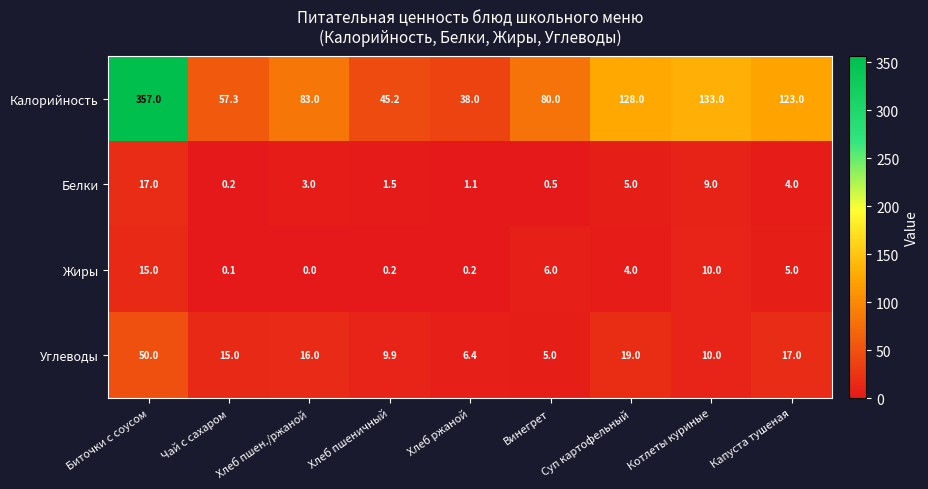

At which category does the chart reach its minimum across all series?

Хлеб пшен./ржаной